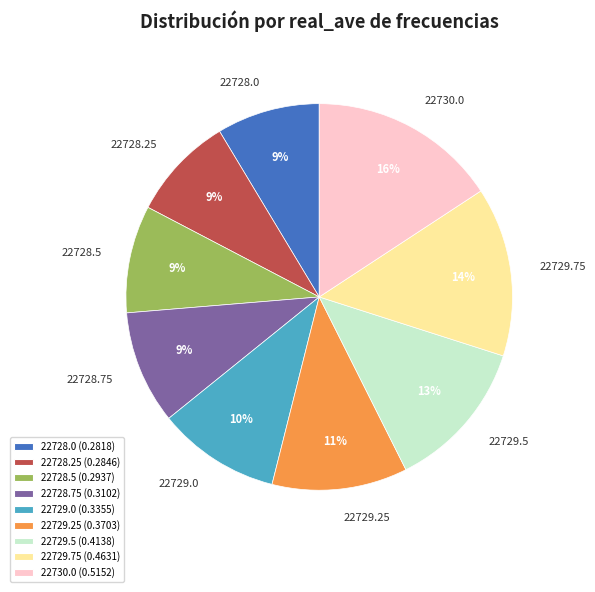

The 22729.25 slice represents 1% of the pie. True or false?

False